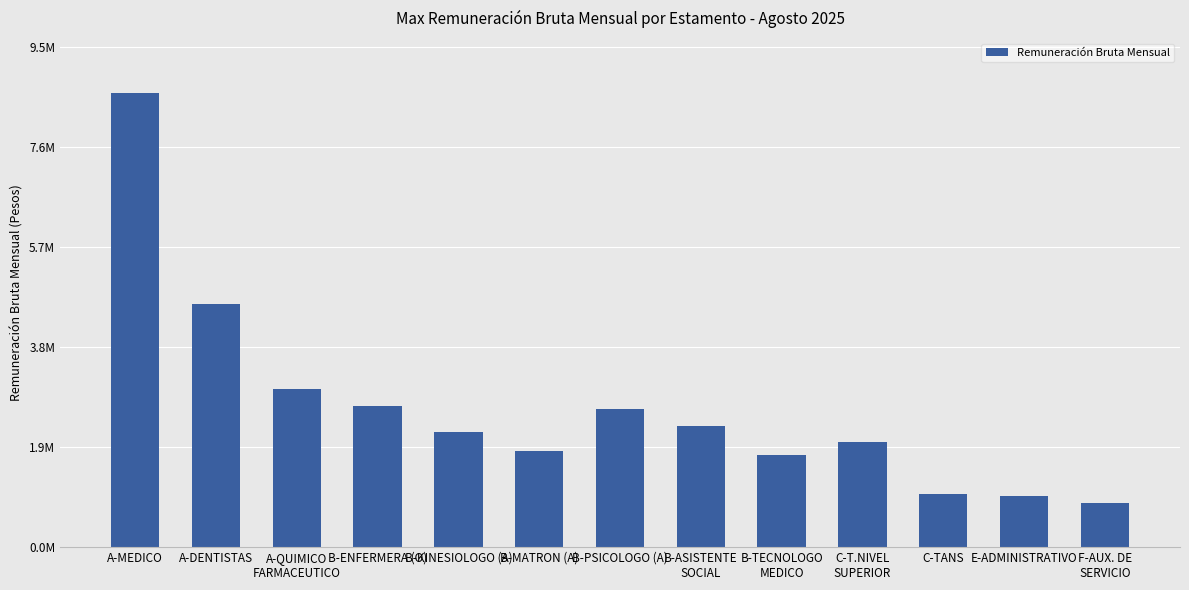

Does the chart contain any negative values?

No